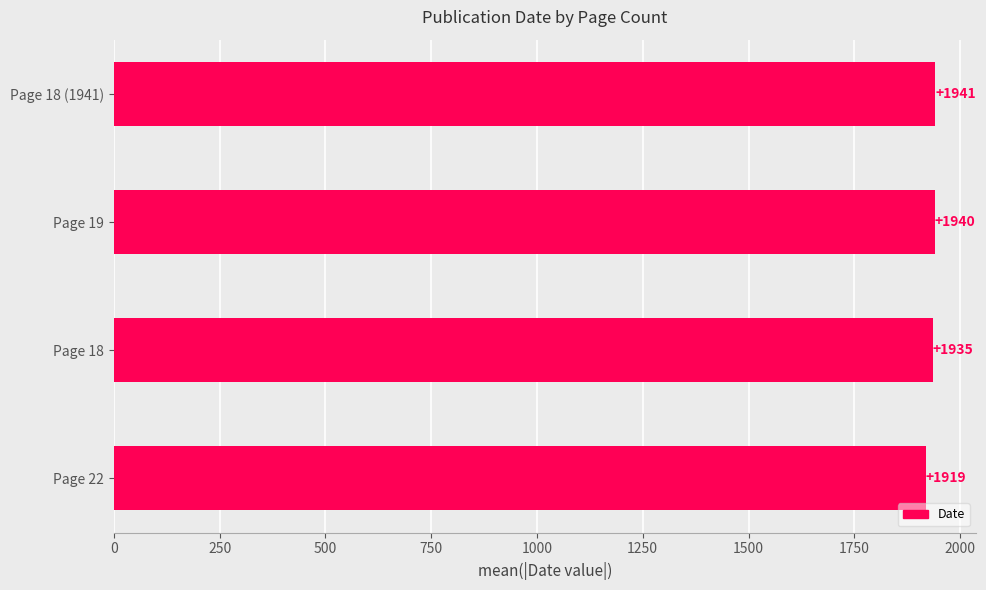

Reading bottom to top, extract all data points from this chart.

1919	1935	1940	1941